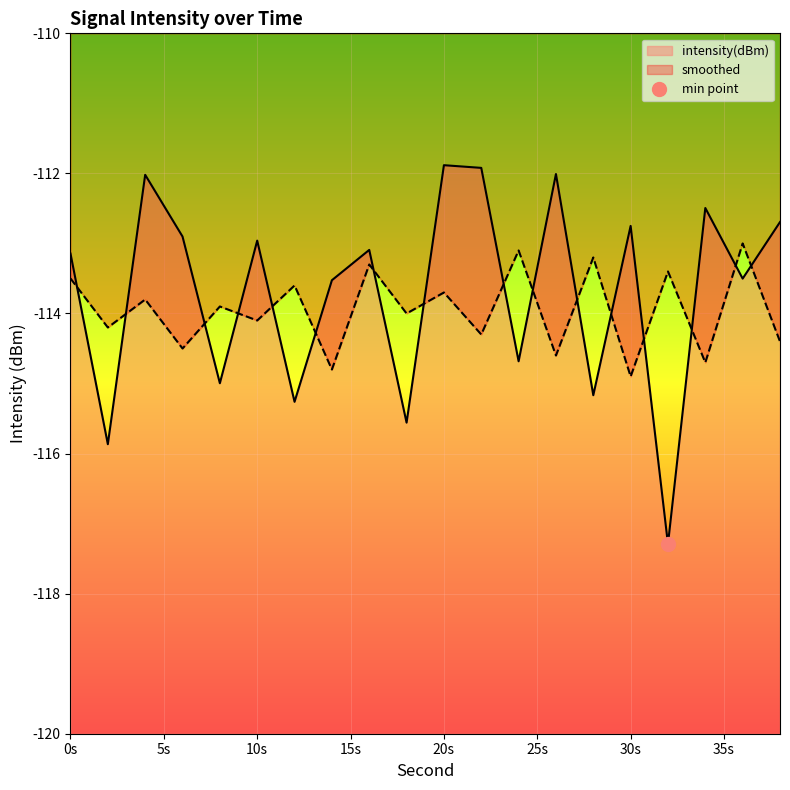

What is the lowest value of the intensity(dBm) series?

-117.3